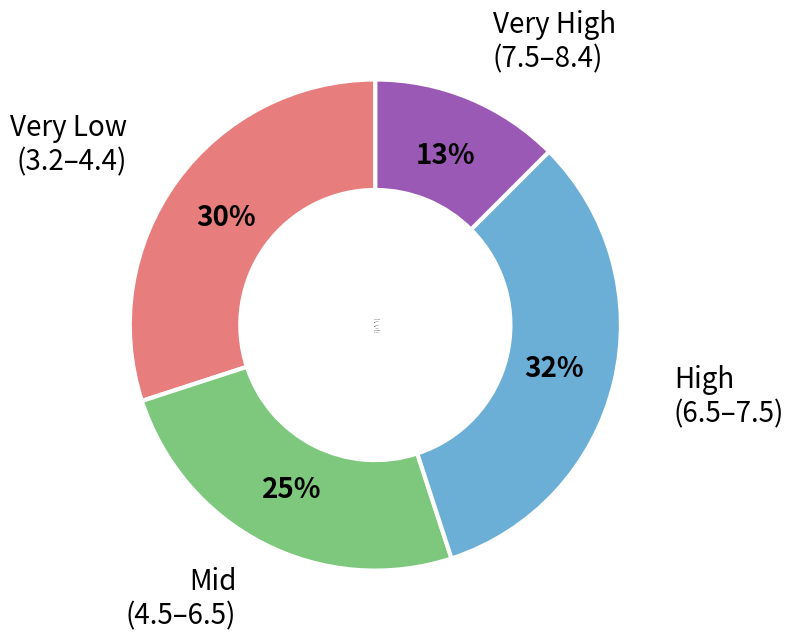

Count the number of slices in the pie.

4